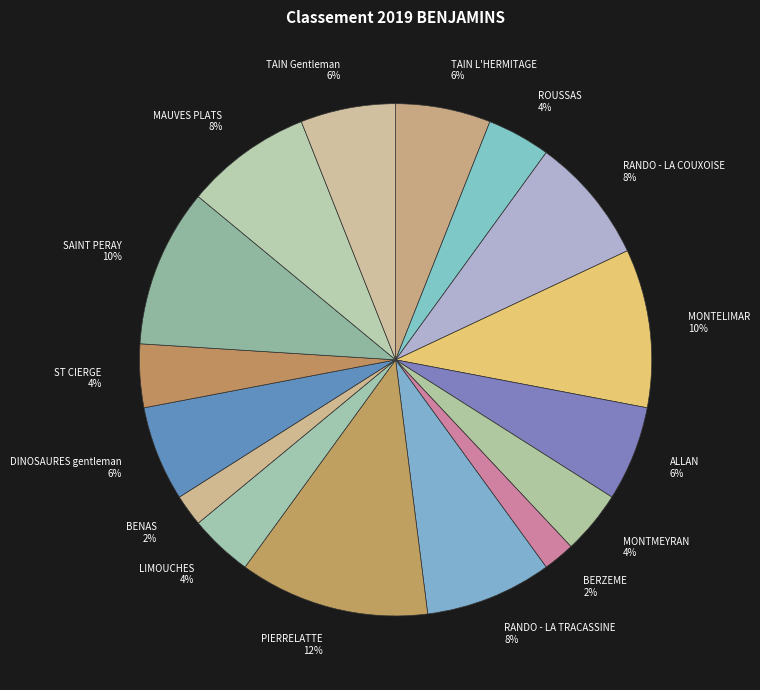

How many segments does this pie chart have?

16